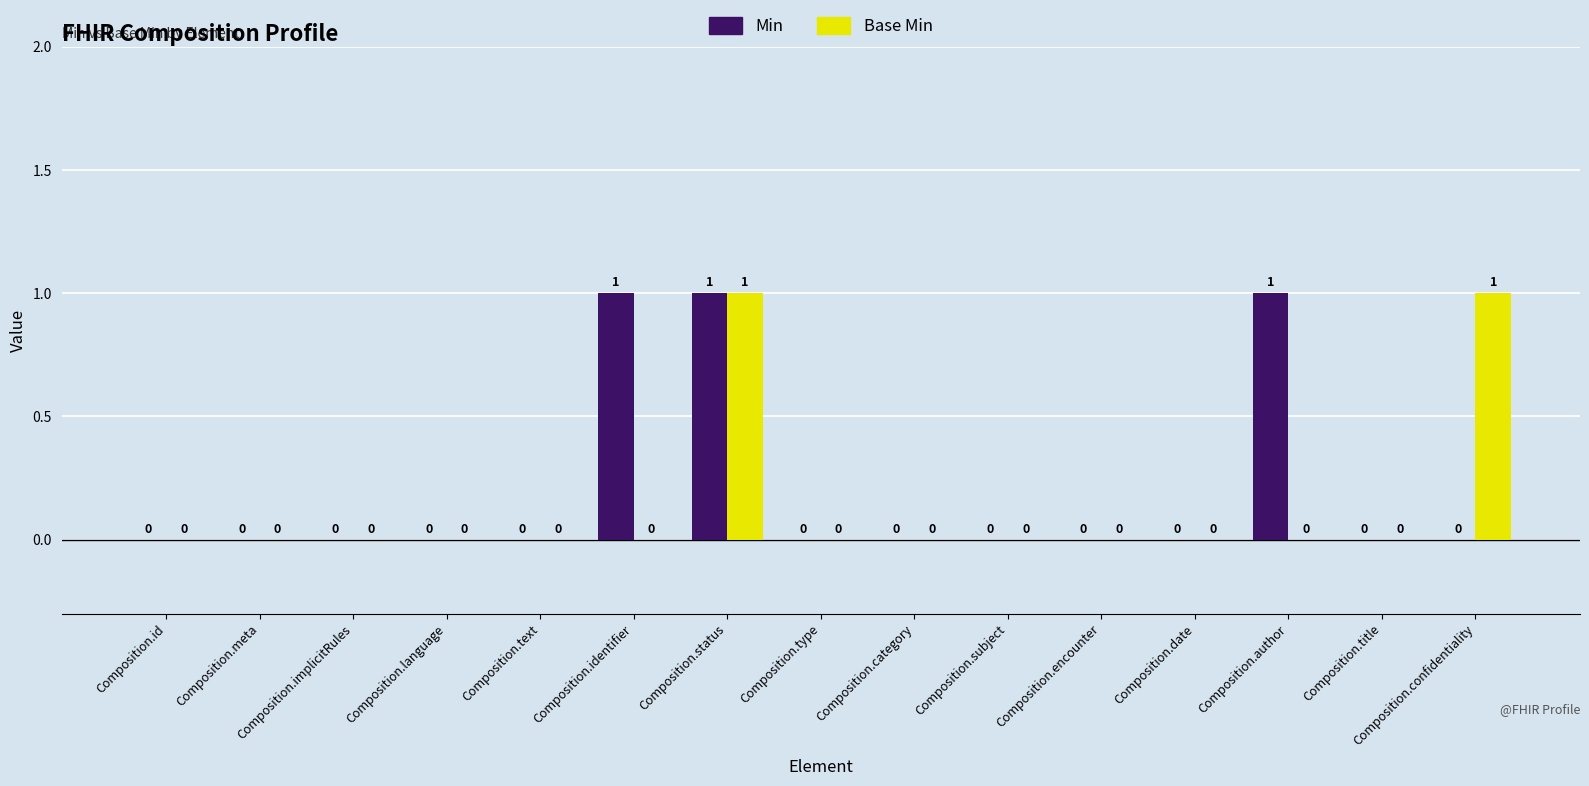

What are all the series names shown in the legend?

Min, Base Min